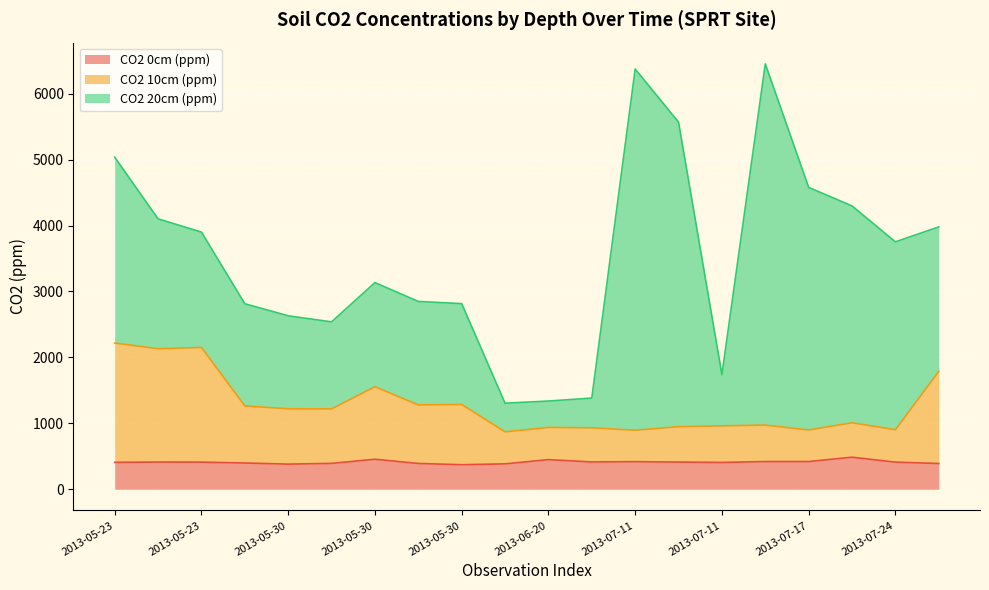

What are all the series names shown in the legend?

CO2 0cm (ppm), CO2 10cm (ppm), CO2 20cm (ppm)